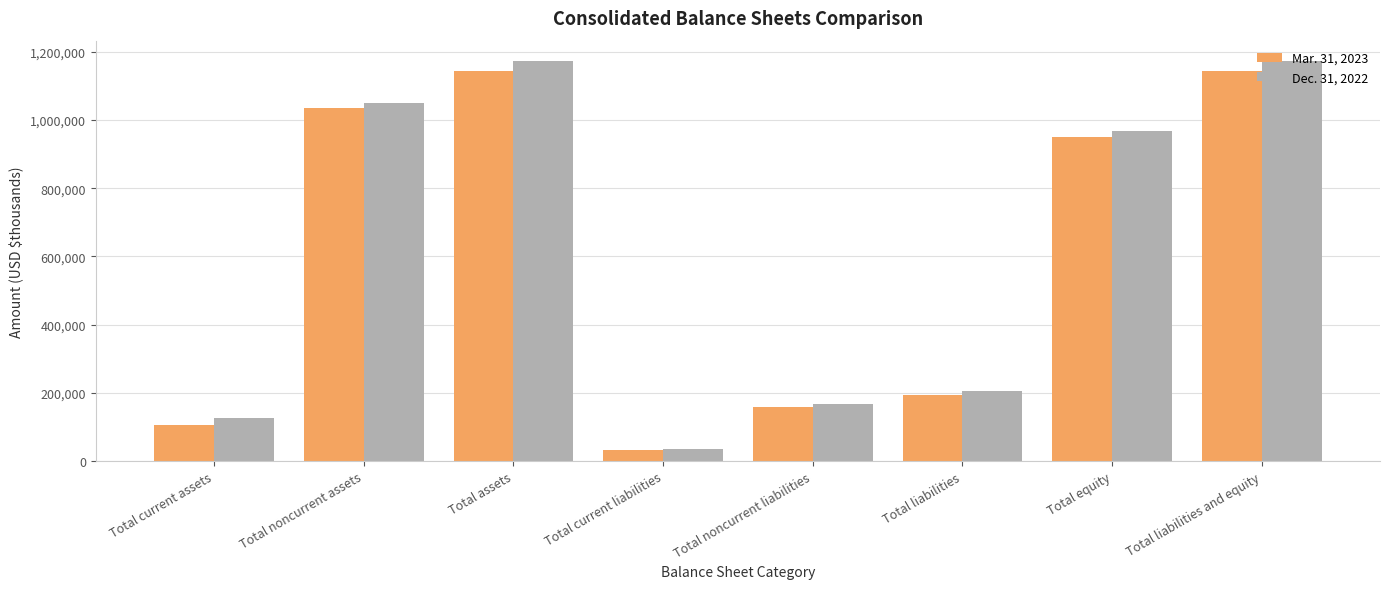

Between Total current liabilities and Total liabilities and equity, which series saw the biggest shift?

Dec. 31, 2022